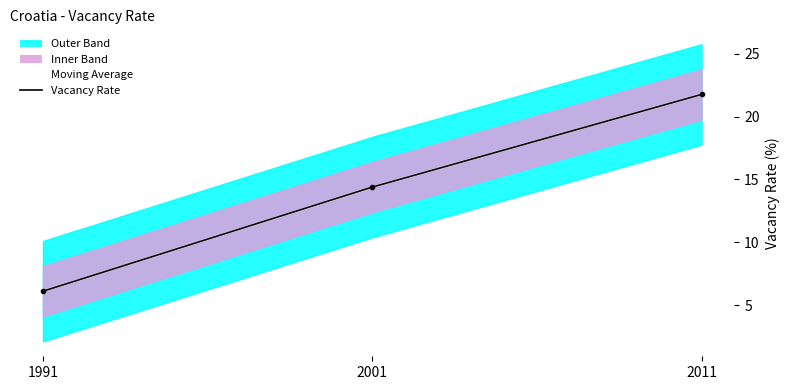

List the labels in order of value, largest first.

2011, 2001, 1991